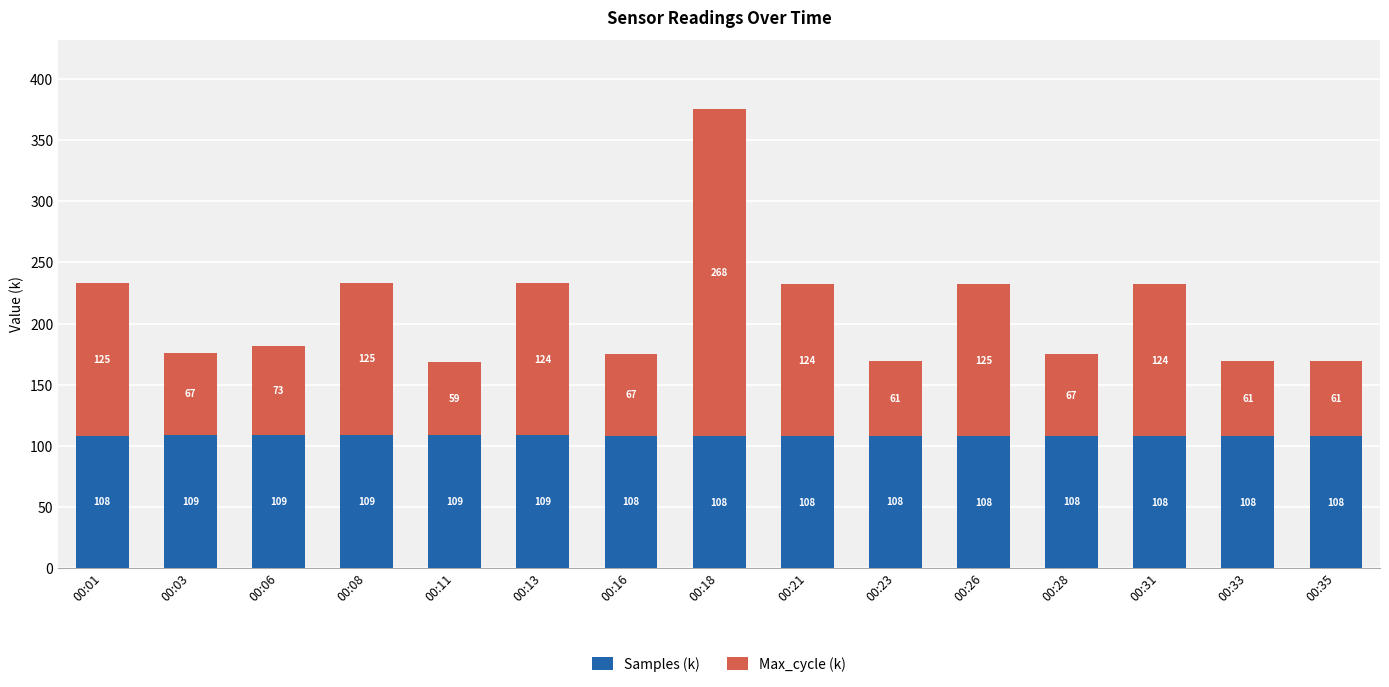

What is the minimum value for Samples (k)?

107.6